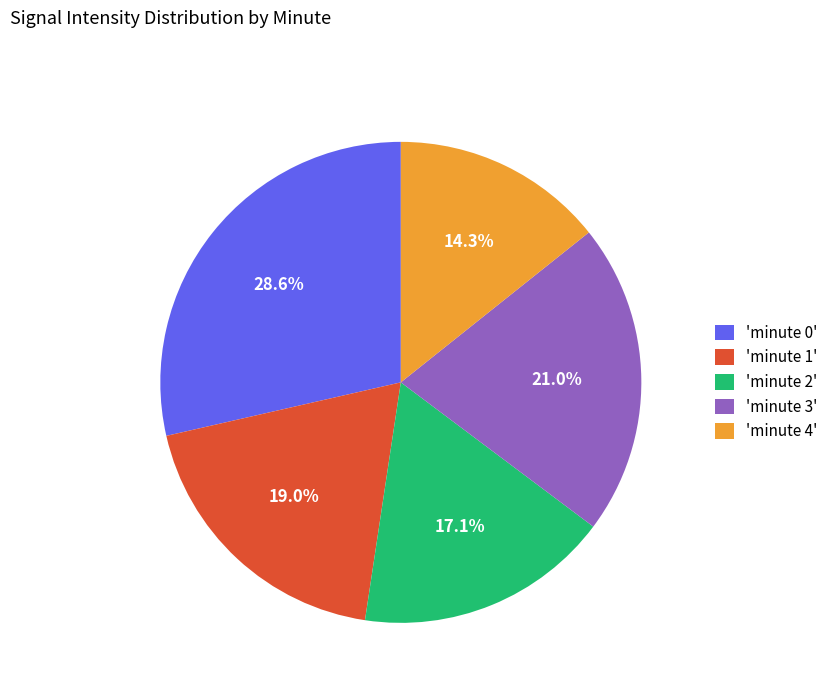

Rank the categories by value from highest to lowest.

'minute 0', 'minute 3', 'minute 1', 'minute 2', 'minute 4'